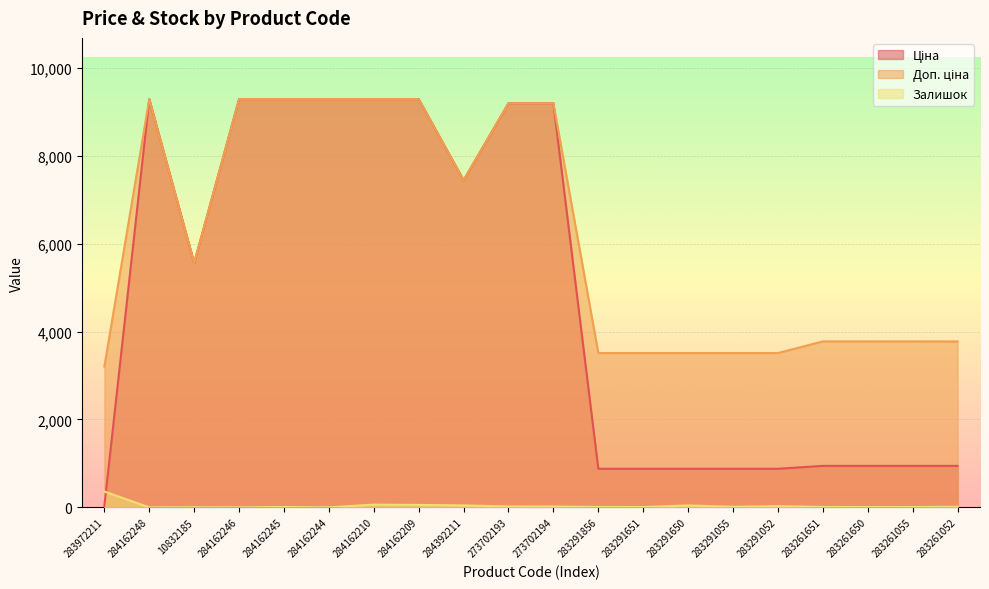

List the series in order of their overall mean, highest first.

Доп. ціна, Ціна, Залишок